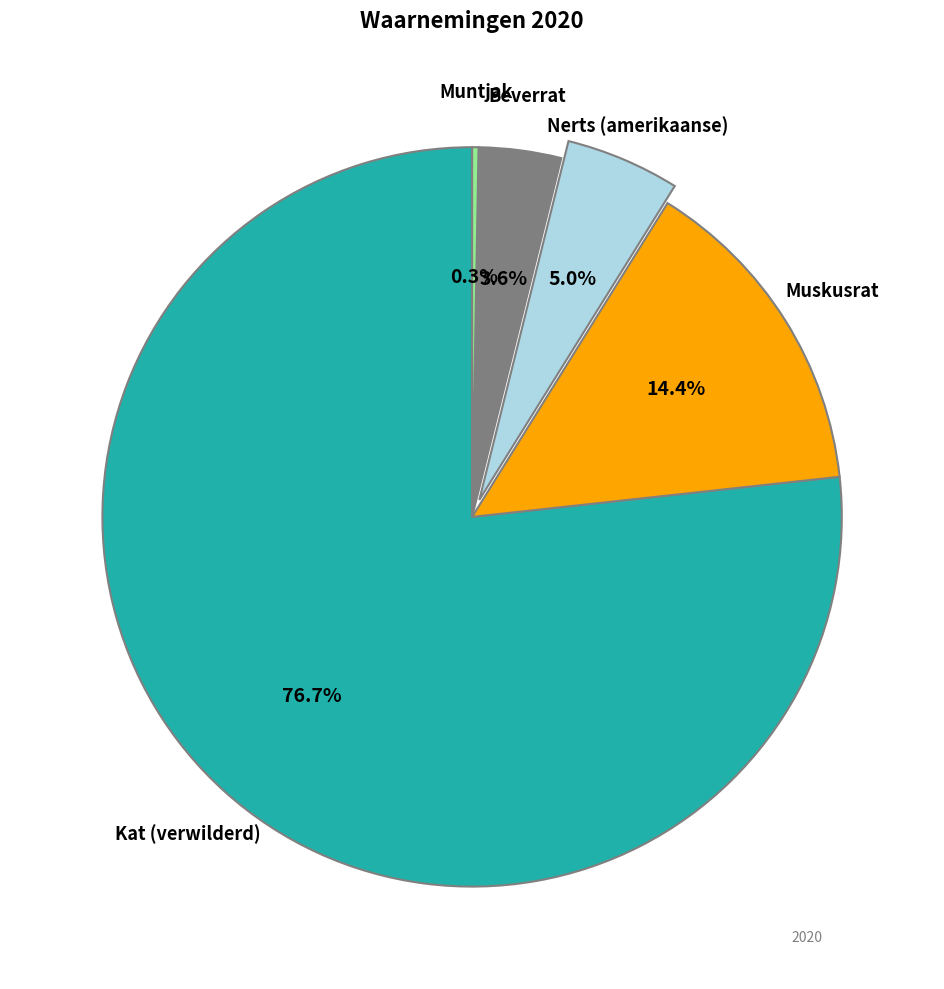

How much of the chart is everything except Kat (verwilderd)?

23.3%